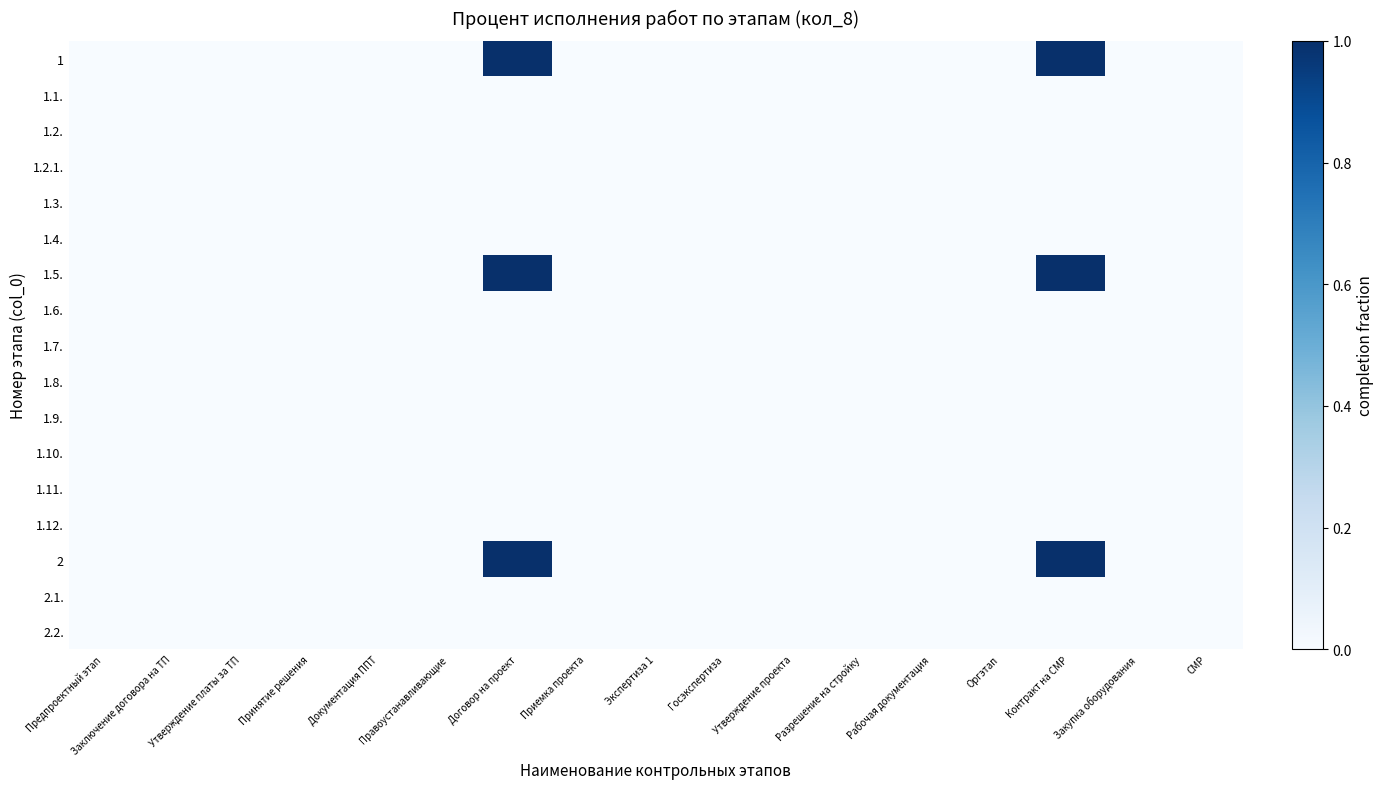

Reading left to right, list all the values displayed in this chart.

1: Предпроектный этап=0	Заключение договора на ТП=0	Утверждение платы за ТП=0	Принятие решения=0	Документация ППТ=0	Правоустанавливающие=0	Договор на проект=1	Приемка проекта=0	Экспертиза 1=0	Госэкспертиза=0	Утверждение проекта=0	Разрешение на стройку=0	Рабочая документация=0	Оргэтап=0	Контракт на СМР=1	Закупка оборудования=0	СМР=0
1.1.: Предпроектный этап=0	Заключение договора на ТП=0	Утверждение платы за ТП=0	Принятие решения=0	Документация ППТ=0	Правоустанавливающие=0	Договор на проект=0	Приемка проекта=0	Экспертиза 1=0	Госэкспертиза=0	Утверждение проекта=0	Разрешение на стройку=0	Рабочая документация=0	Оргэтап=0	Контракт на СМР=0	Закупка оборудования=0	СМР=0
1.2.: Предпроектный этап=0	Заключение договора на ТП=0	Утверждение платы за ТП=0	Принятие решения=0	Документация ППТ=0	Правоустанавливающие=0	Договор на проект=0	Приемка проекта=0	Экспертиза 1=0	Госэкспертиза=0	Утверждение проекта=0	Разрешение на стройку=0	Рабочая документация=0	Оргэтап=0	Контракт на СМР=0	Закупка оборудования=0	СМР=0
1.2.1.: Предпроектный этап=0	Заключение договора на ТП=0	Утверждение платы за ТП=0	Принятие решения=0	Документация ППТ=0	Правоустанавливающие=0	Договор на проект=0	Приемка проекта=0	Экспертиза 1=0	Госэкспертиза=0	Утверждение проекта=0	Разрешение на стройку=0	Рабочая документация=0	Оргэтап=0	Контракт на СМР=0	Закупка оборудования=0	СМР=0
1.3.: Предпроектный этап=0	Заключение договора на ТП=0	Утверждение платы за ТП=0	Принятие решения=0	Документация ППТ=0	Правоустанавливающие=0	Договор на проект=0	Приемка проекта=0	Экспертиза 1=0	Госэкспертиза=0	Утверждение проекта=0	Разрешение на стройку=0	Рабочая документация=0	Оргэтап=0	Контракт на СМР=0	Закупка оборудования=0	СМР=0
1.4.: Предпроектный этап=0	Заключение договора на ТП=0	Утверждение платы за ТП=0	Принятие решения=0	Документация ППТ=0	Правоустанавливающие=0	Договор на проект=0	Приемка проекта=0	Экспертиза 1=0	Госэкспертиза=0	Утверждение проекта=0	Разрешение на стройку=0	Рабочая документация=0	Оргэтап=0	Контракт на СМР=0	Закупка оборудования=0	СМР=0
1.5.: Предпроектный этап=0	Заключение договора на ТП=0	Утверждение платы за ТП=0	Принятие решения=0	Документация ППТ=0	Правоустанавливающие=0	Договор на проект=1	Приемка проекта=0	Экспертиза 1=0	Госэкспертиза=0	Утверждение проекта=0	Разрешение на стройку=0	Рабочая документация=0	Оргэтап=0	Контракт на СМР=1	Закупка оборудования=0	СМР=0
1.6.: Предпроектный этап=0	Заключение договора на ТП=0	Утверждение платы за ТП=0	Принятие решения=0	Документация ППТ=0	Правоустанавливающие=0	Договор на проект=0	Приемка проекта=0	Экспертиза 1=0	Госэкспертиза=0	Утверждение проекта=0	Разрешение на стройку=0	Рабочая документация=0	Оргэтап=0	Контракт на СМР=0	Закупка оборудования=0	СМР=0
1.7.: Предпроектный этап=0	Заключение договора на ТП=0	Утверждение платы за ТП=0	Принятие решения=0	Документация ППТ=0	Правоустанавливающие=0	Договор на проект=0	Приемка проекта=0	Экспертиза 1=0	Госэкспертиза=0	Утверждение проекта=0	Разрешение на стройку=0	Рабочая документация=0	Оргэтап=0	Контракт на СМР=0	Закупка оборудования=0	СМР=0
1.8.: Предпроектный этап=0	Заключение договора на ТП=0	Утверждение платы за ТП=0	Принятие решения=0	Документация ППТ=0	Правоустанавливающие=0	Договор на проект=0	Приемка проекта=0	Экспертиза 1=0	Госэкспертиза=0	Утверждение проекта=0	Разрешение на стройку=0	Рабочая документация=0	Оргэтап=0	Контракт на СМР=0	Закупка оборудования=0	СМР=0
1.9.: Предпроектный этап=0	Заключение договора на ТП=0	Утверждение платы за ТП=0	Принятие решения=0	Документация ППТ=0	Правоустанавливающие=0	Договор на проект=0	Приемка проекта=0	Экспертиза 1=0	Госэкспертиза=0	Утверждение проекта=0	Разрешение на стройку=0	Рабочая документация=0	Оргэтап=0	Контракт на СМР=0	Закупка оборудования=0	СМР=0
1.10.: Предпроектный этап=0	Заключение договора на ТП=0	Утверждение платы за ТП=0	Принятие решения=0	Документация ППТ=0	Правоустанавливающие=0	Договор на проект=0	Приемка проекта=0	Экспертиза 1=0	Госэкспертиза=0	Утверждение проекта=0	Разрешение на стройку=0	Рабочая документация=0	Оргэтап=0	Контракт на СМР=0	Закупка оборудования=0	СМР=0
1.11.: Предпроектный этап=0	Заключение договора на ТП=0	Утверждение платы за ТП=0	Принятие решения=0	Документация ППТ=0	Правоустанавливающие=0	Договор на проект=0	Приемка проекта=0	Экспертиза 1=0	Госэкспертиза=0	Утверждение проекта=0	Разрешение на стройку=0	Рабочая документация=0	Оргэтап=0	Контракт на СМР=0	Закупка оборудования=0	СМР=0
1.12.: Предпроектный этап=0	Заключение договора на ТП=0	Утверждение платы за ТП=0	Принятие решения=0	Документация ППТ=0	Правоустанавливающие=0	Договор на проект=0	Приемка проекта=0	Экспертиза 1=0	Госэкспертиза=0	Утверждение проекта=0	Разрешение на стройку=0	Рабочая документация=0	Оргэтап=0	Контракт на СМР=0	Закупка оборудования=0	СМР=0
2: Предпроектный этап=0	Заключение договора на ТП=0	Утверждение платы за ТП=0	Принятие решения=0	Документация ППТ=0	Правоустанавливающие=0	Договор на проект=1	Приемка проекта=0	Экспертиза 1=0	Госэкспертиза=0	Утверждение проекта=0	Разрешение на стройку=0	Рабочая документация=0	Оргэтап=0	Контракт на СМР=1	Закупка оборудования=0	СМР=0
2.1.: Предпроектный этап=0	Заключение договора на ТП=0	Утверждение платы за ТП=0	Принятие решения=0	Документация ППТ=0	Правоустанавливающие=0	Договор на проект=0	Приемка проекта=0	Экспертиза 1=0	Госэкспертиза=0	Утверждение проекта=0	Разрешение на стройку=0	Рабочая документация=0	Оргэтап=0	Контракт на СМР=0	Закупка оборудования=0	СМР=0
2.2.: Предпроектный этап=0	Заключение договора на ТП=0	Утверждение платы за ТП=0	Принятие решения=0	Документация ППТ=0	Правоустанавливающие=0	Договор на проект=0	Приемка проекта=0	Экспертиза 1=0	Госэкспертиза=0	Утверждение проекта=0	Разрешение на стройку=0	Рабочая документация=0	Оргэтап=0	Контракт на СМР=0	Закупка оборудования=0	СМР=0